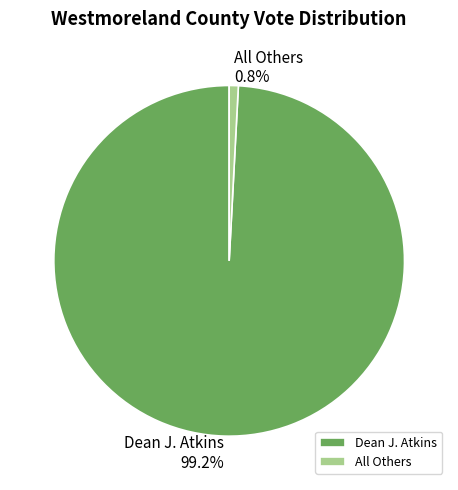

True or false: Dean J. Atkins accounts for 99% of the total.

True